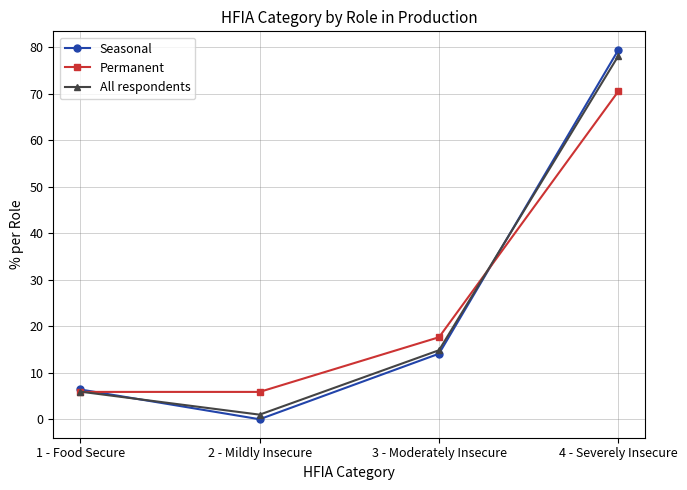

True or false: Seasonal and All respondents cross at least once.

True